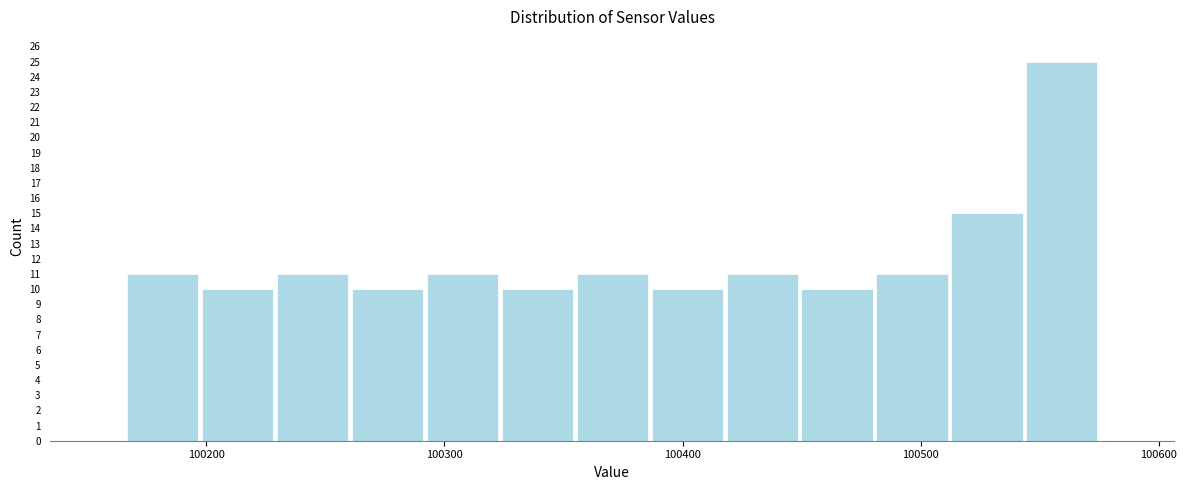

Read against the x-axis, roughly where is the centre of the tallest bar?

100560